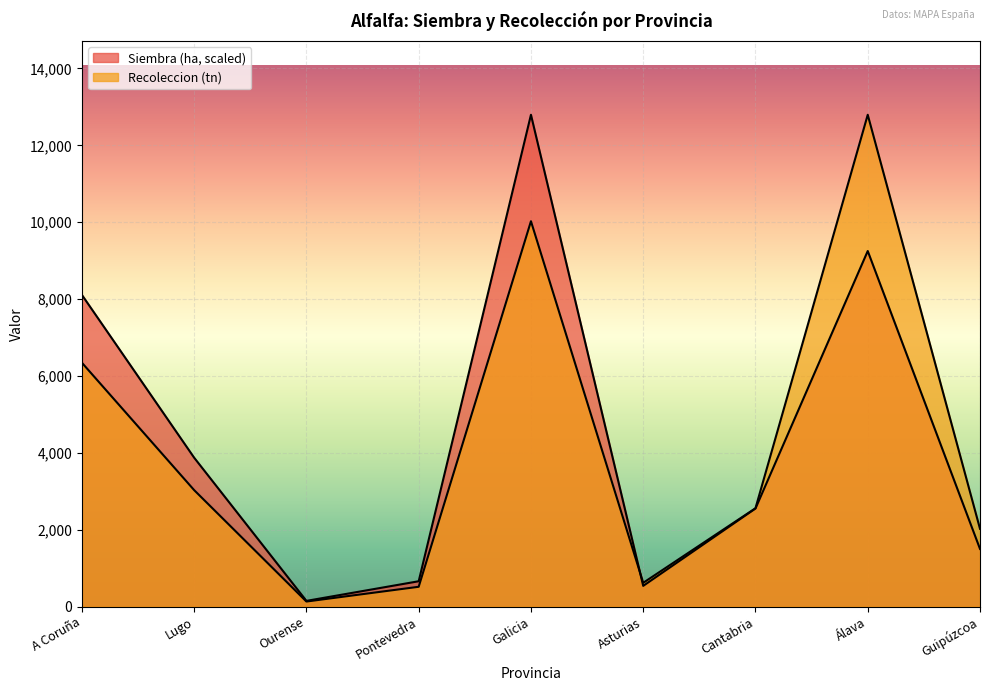

How many lines are shown in the chart?

2